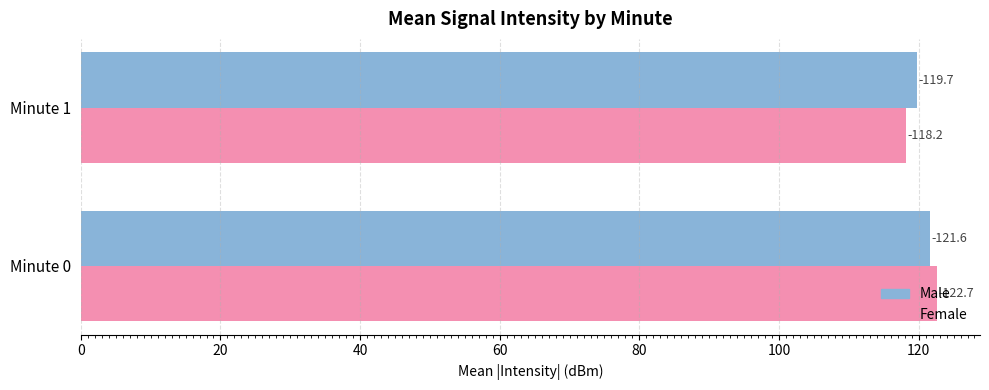

Reading left to right, what are all the values shown in this chart?

Male: 121.6	119.7
Female: 122.7	118.2